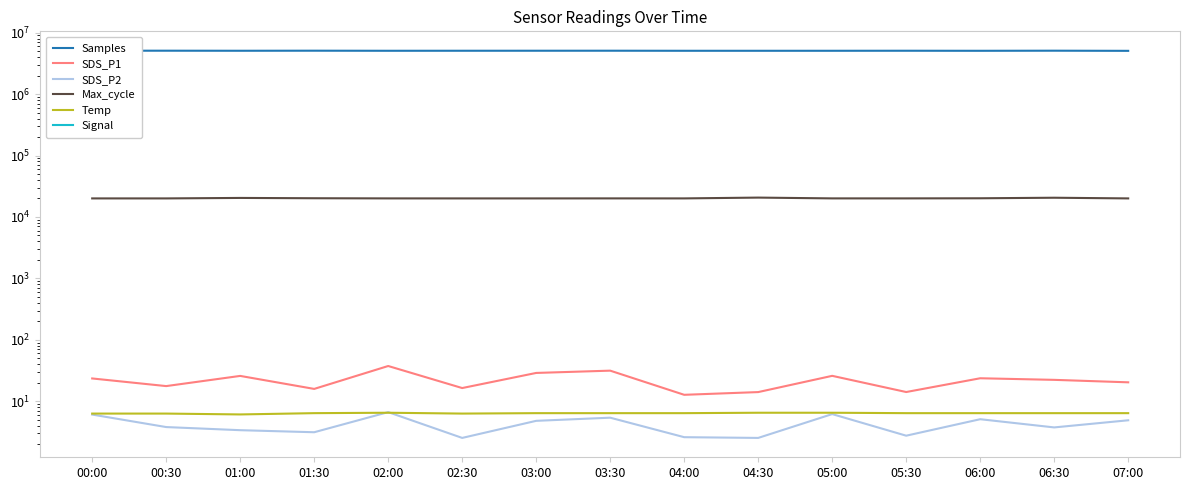

List the labels in order of SDS_P2 value, largest first.

02:00, 05:00, 00:00, 03:30, 06:00, 07:00, 03:00, 00:30, 06:30, 01:00, 01:30, 05:30, 04:00, 02:30, 04:30